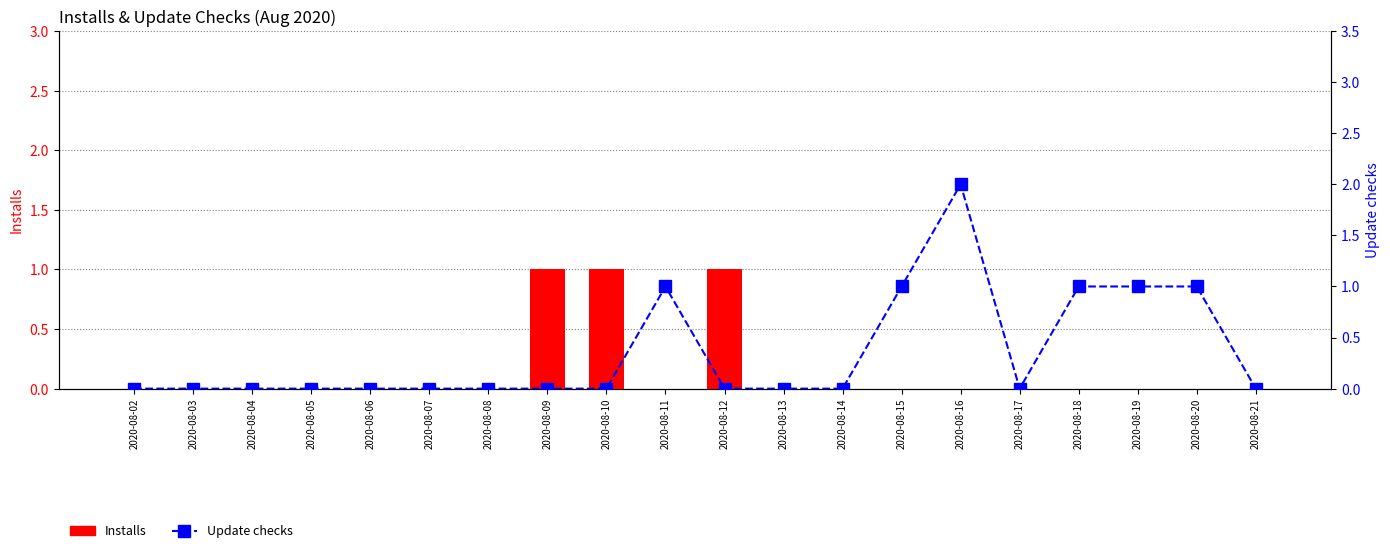

True or false: Installs has a value of 0 at 2020-08-17.

True